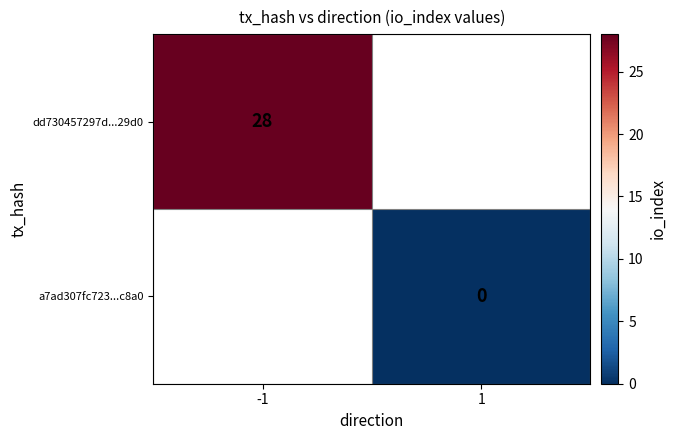

True or false: dd730457297d...29d0 has a value of 42 at -1.

False